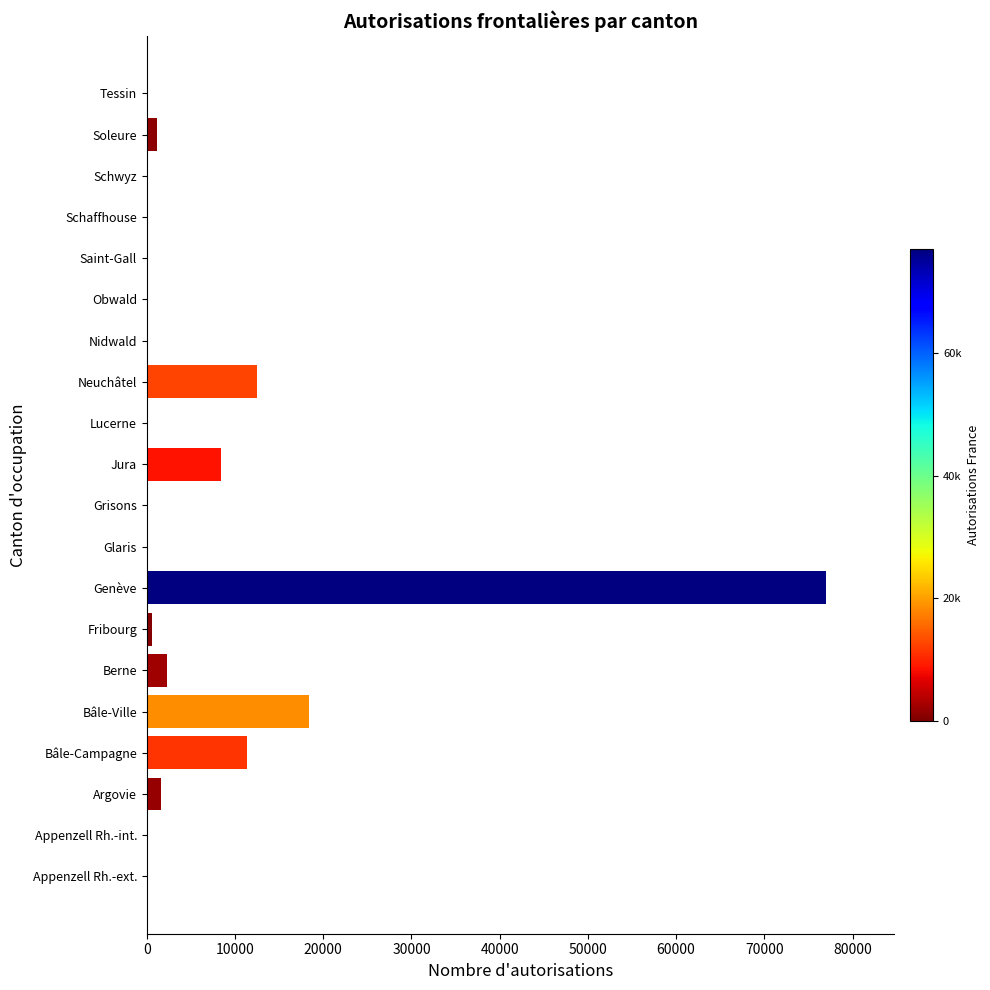

What is the maximum value shown in the chart?

76989